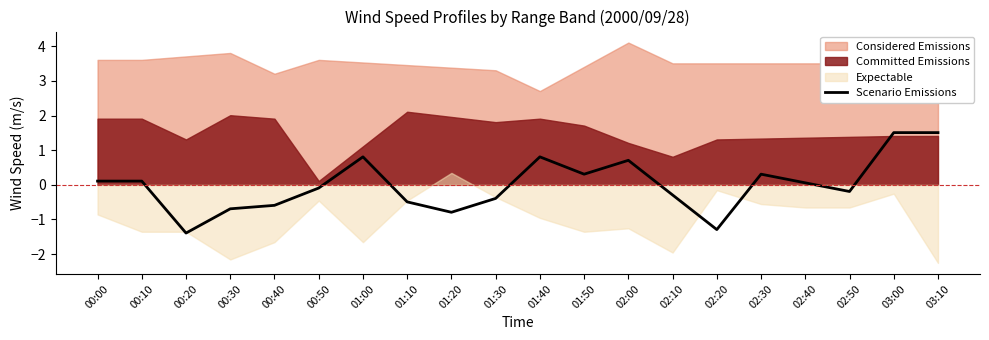

How many categories are shown in the chart?

20